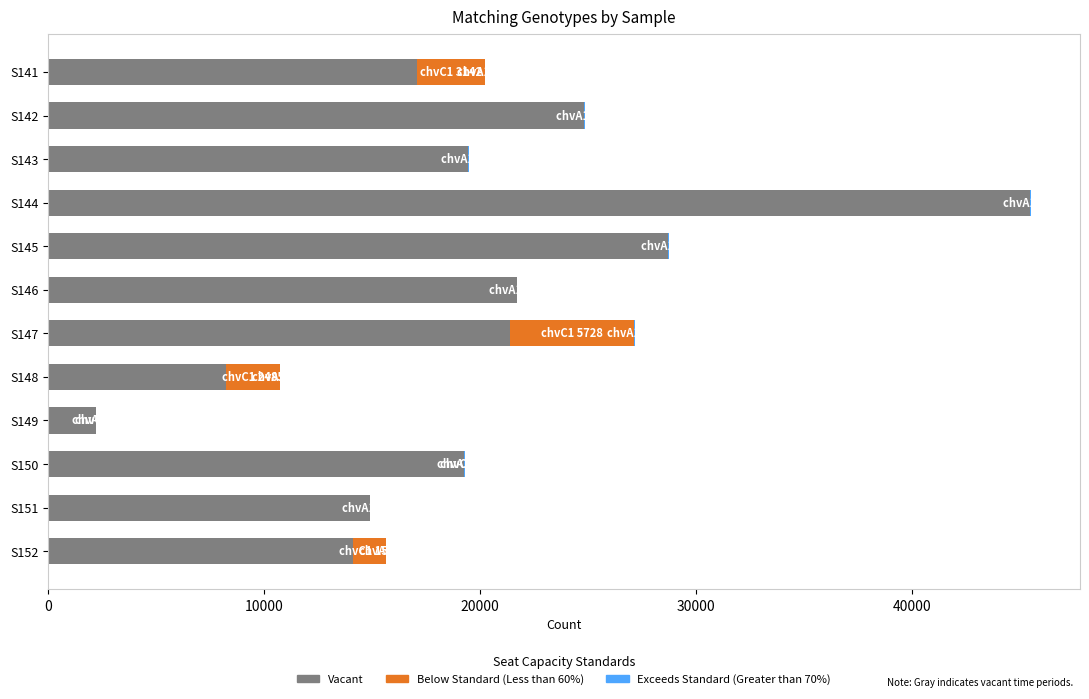

At which category is the sum across all series the highest?

S144